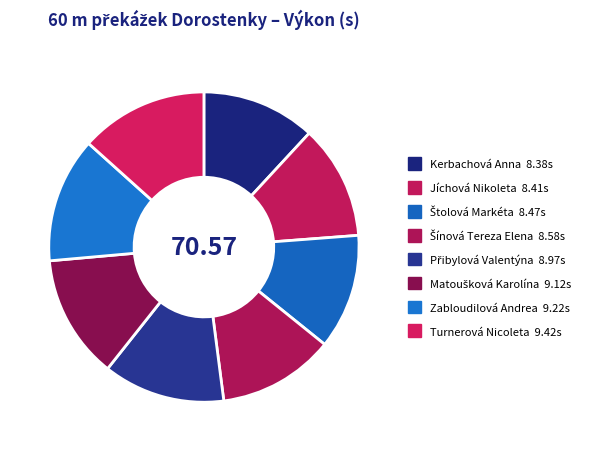

True or false: Matoušková Karolína accounts for 1% of the total.

False